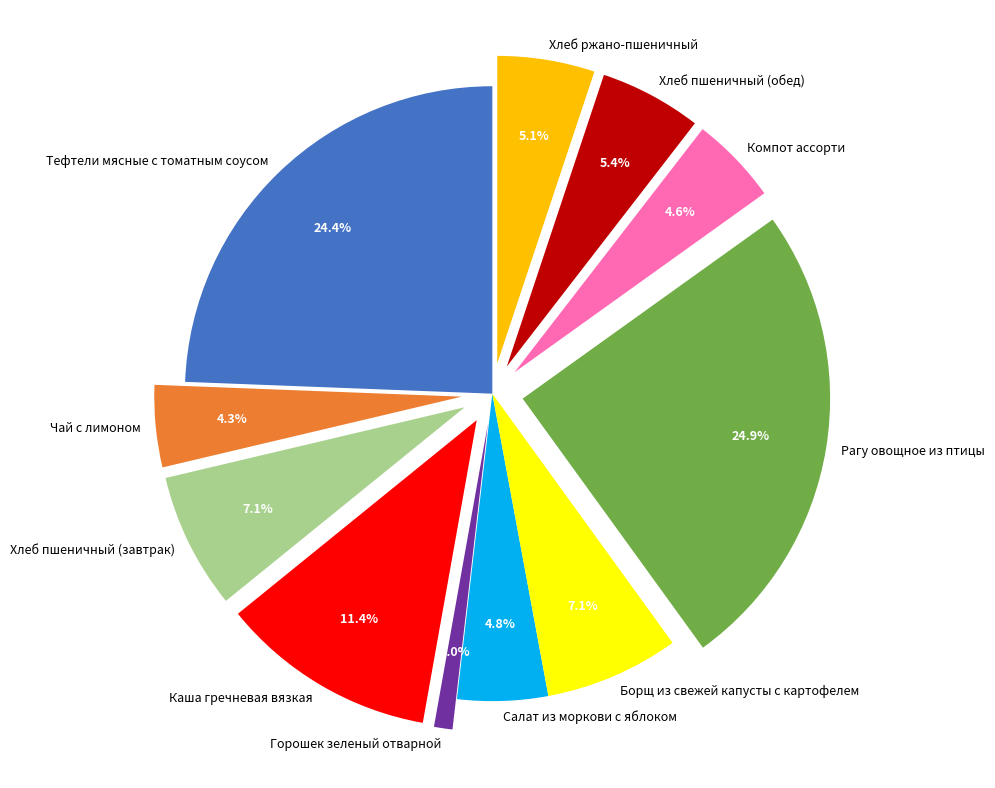

Which has a higher value, Хлеб ржано-пшеничный or Борщ из свежей капусты с картофелем?

Борщ из свежей капусты с картофелем